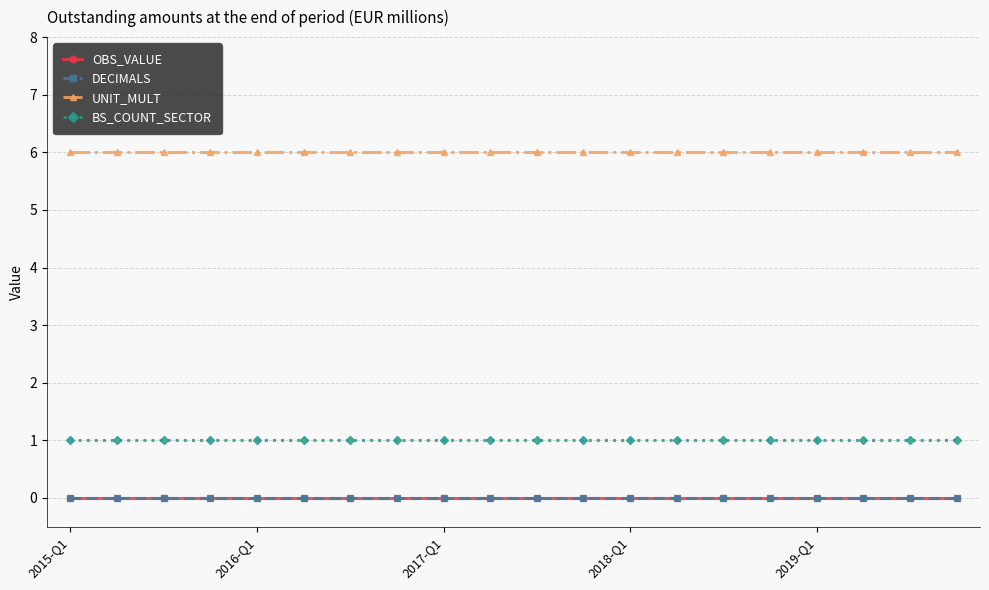

Is this an area chart (filled region under the line)?

No